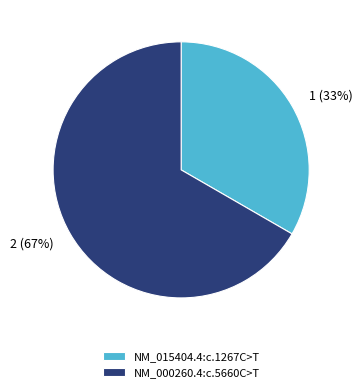

To the nearest percent, what is the average slice percentage?

50%